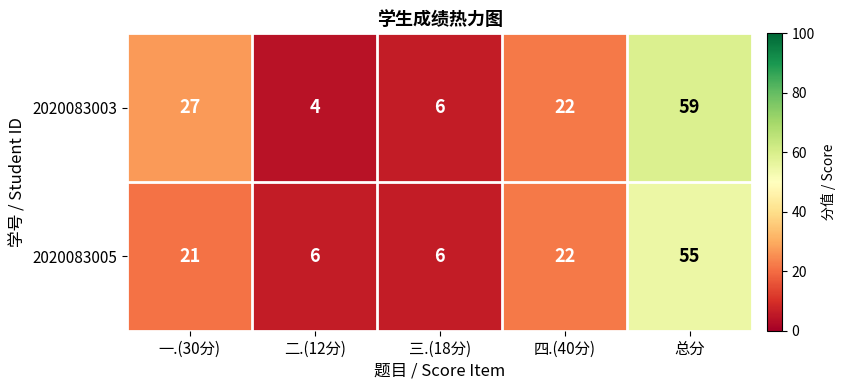

Reading left to right, what are all the values shown in this chart?

2020083003: 一.(30分)=27	二.(12分)=4	三.(18分)=6	四.(40分)=22	总分=59
2020083005: 一.(30分)=21	二.(12分)=6	三.(18分)=6	四.(40分)=22	总分=55